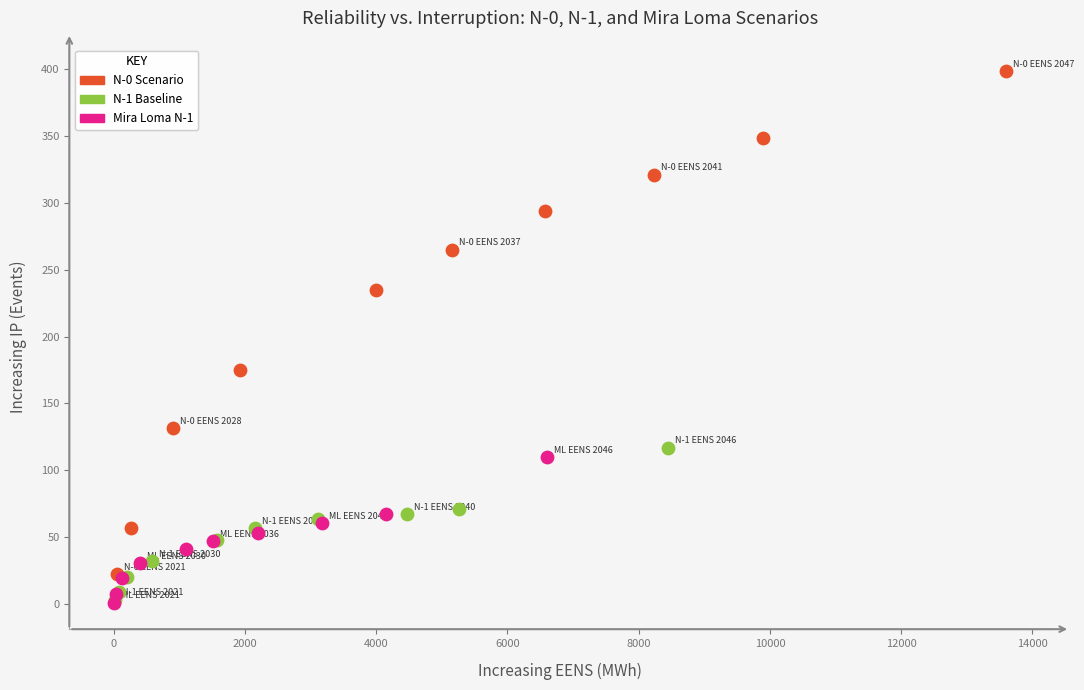

Which series reaches the maximum Y coordinate?

N-0 Scenario